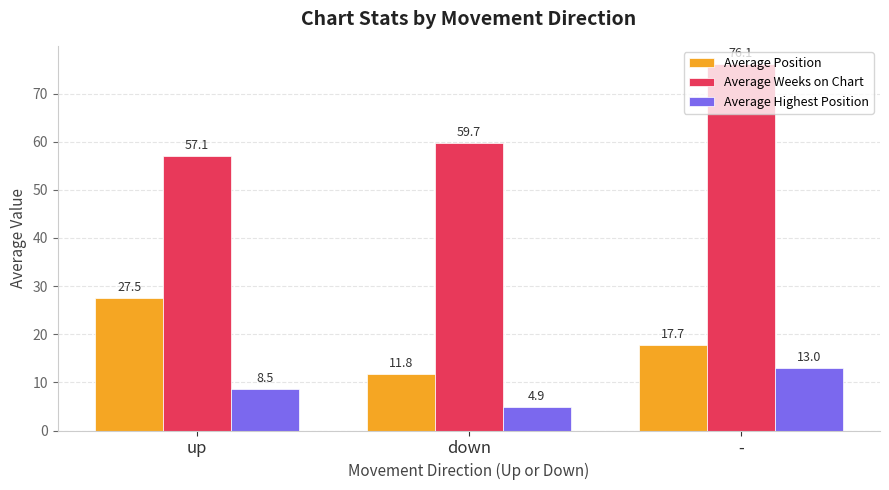

What is the sum of the Average Position values at up and -?

45.1